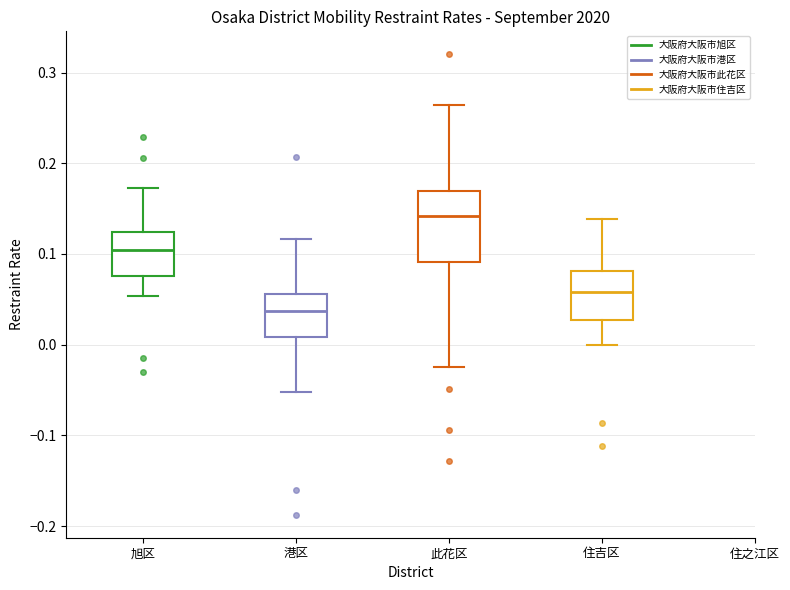

Which box has the highest median line?

此花区